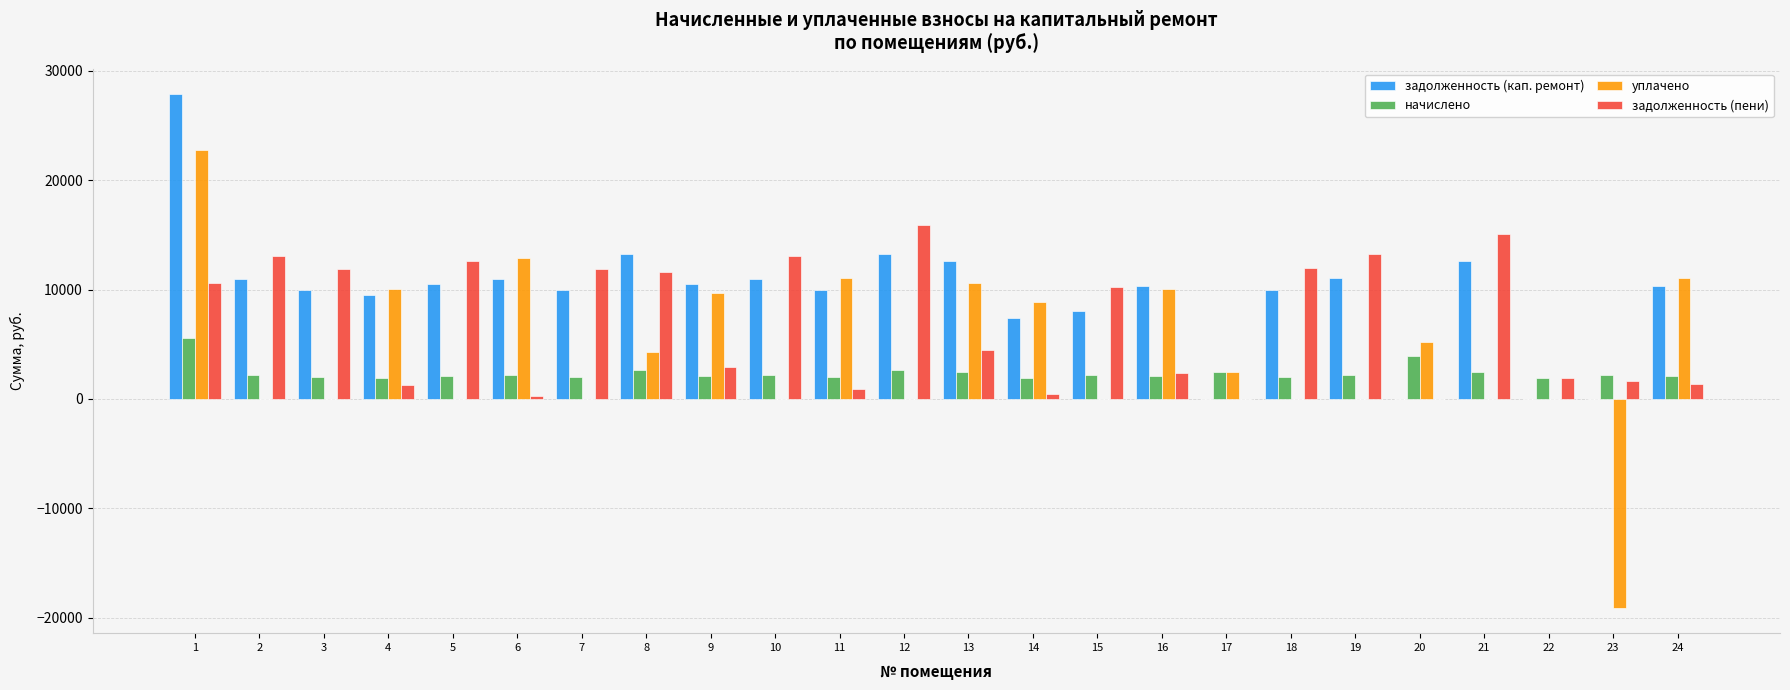

What is the maximum value shown in the chart?

27862.8